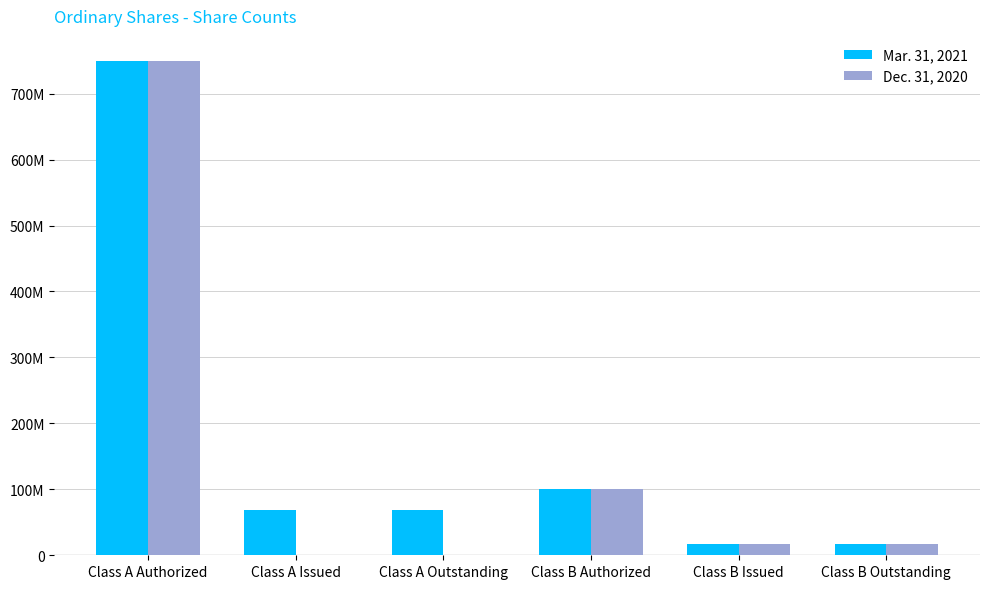

What are all the series names shown in the legend?

Mar. 31, 2021, Dec. 31, 2020